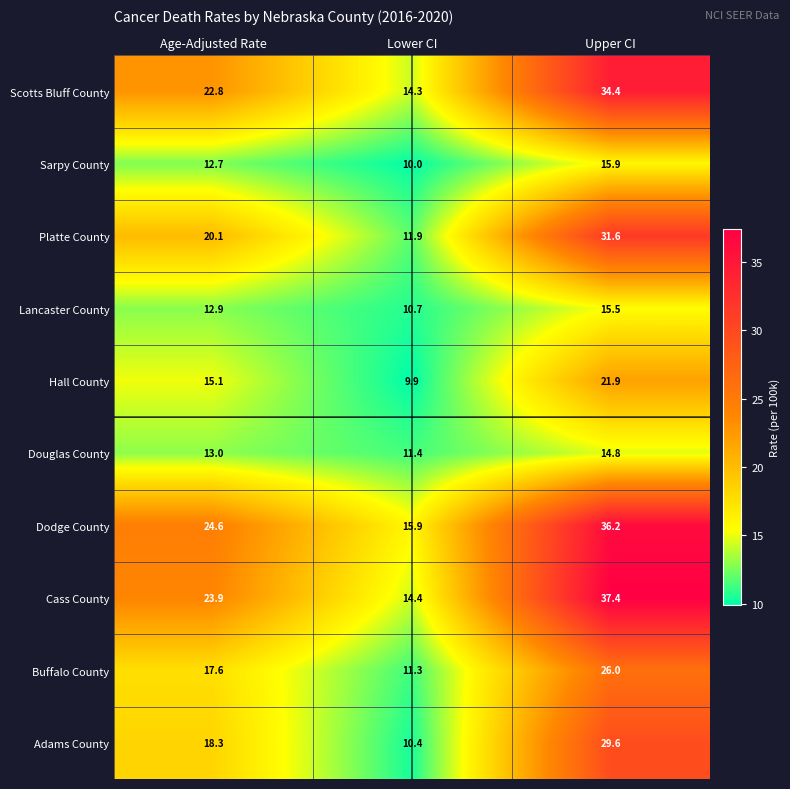

Is it true that Lancaster County equals 20.5 at Upper CI?

False